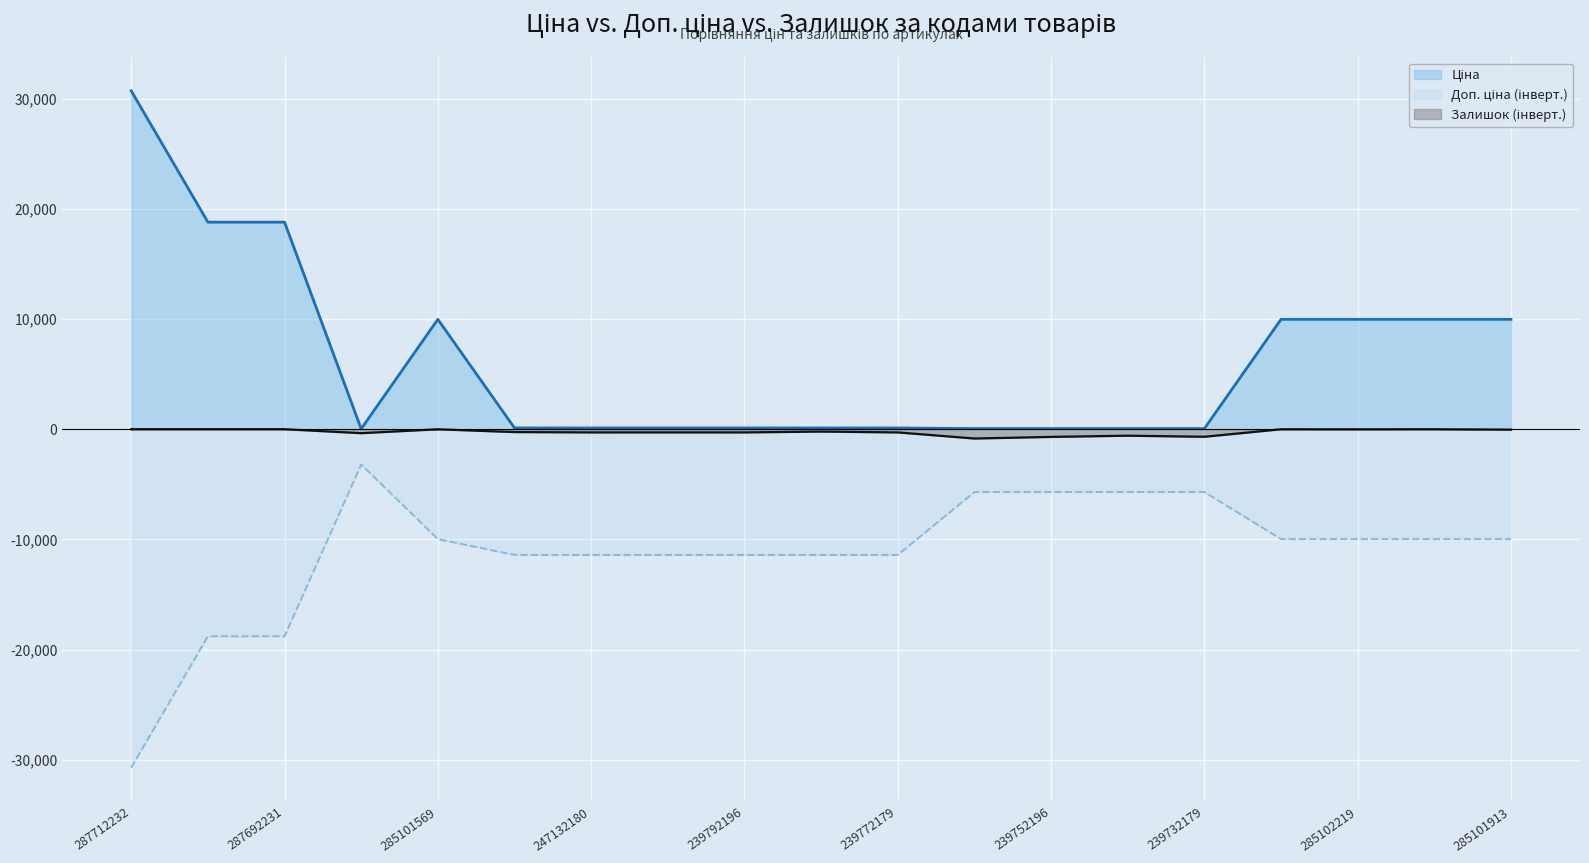

What is the smallest value displayed?

-30717.1